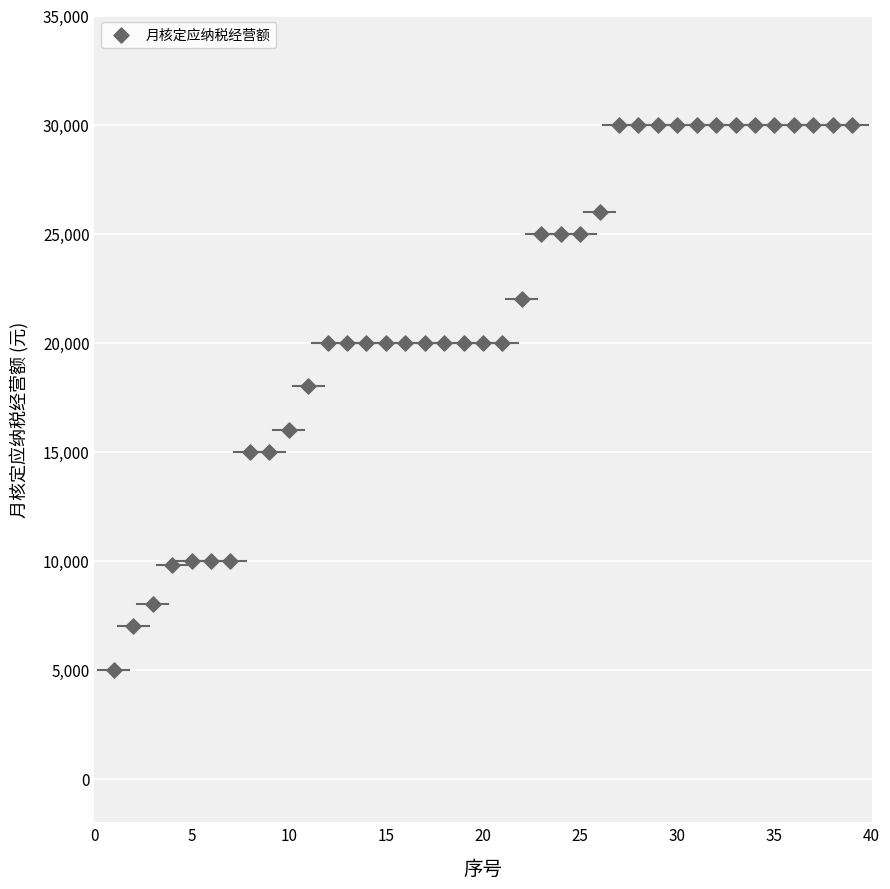

What is the range of X values (max minus min)?

38